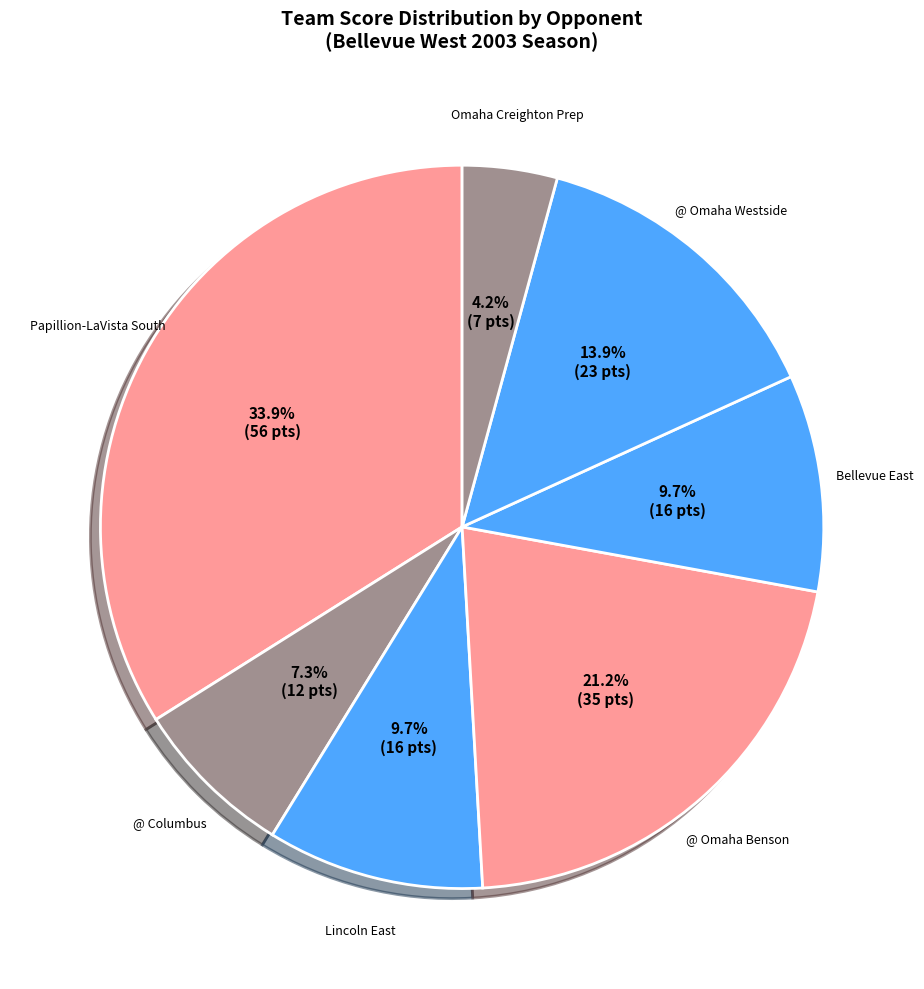

What is the largest slice in the pie chart?

Papillion-LaVista South